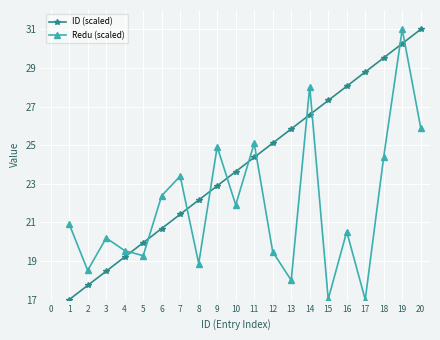

Between 15 and 18, which series saw the biggest shift?

Redu (scaled)